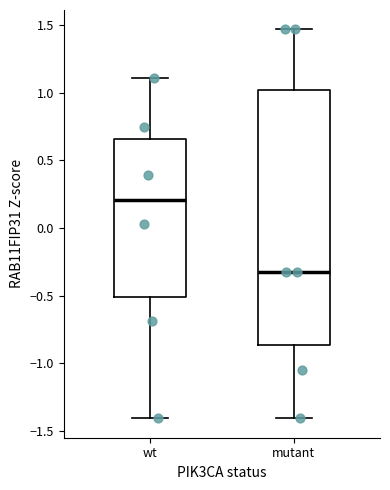

Which box's median line is the lowest?

mutant